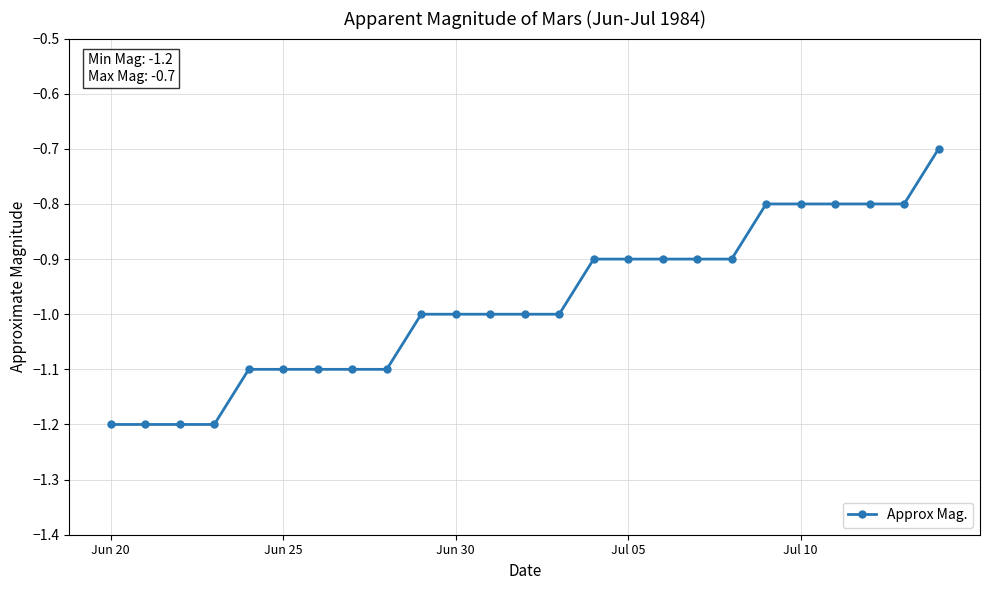

What is the sum of all values?

-24.5